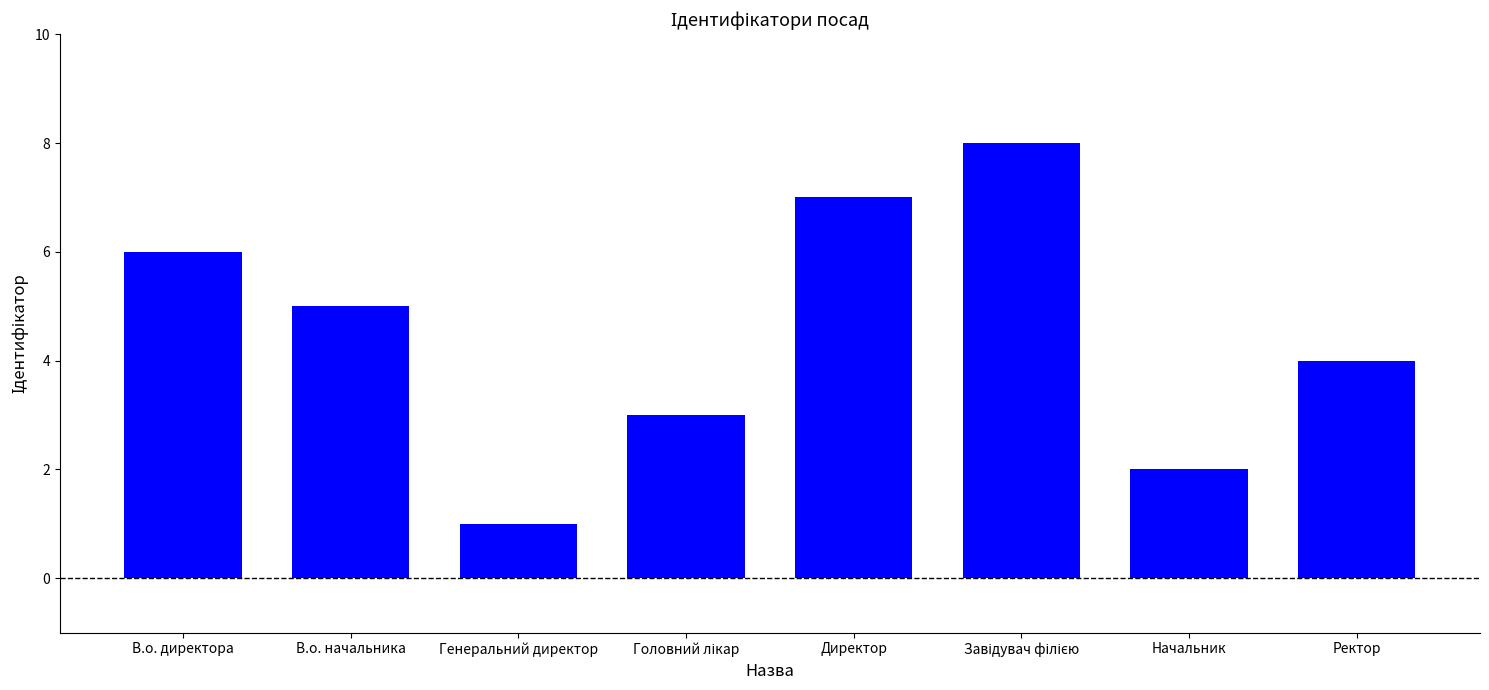

Read the value at Директор.

7